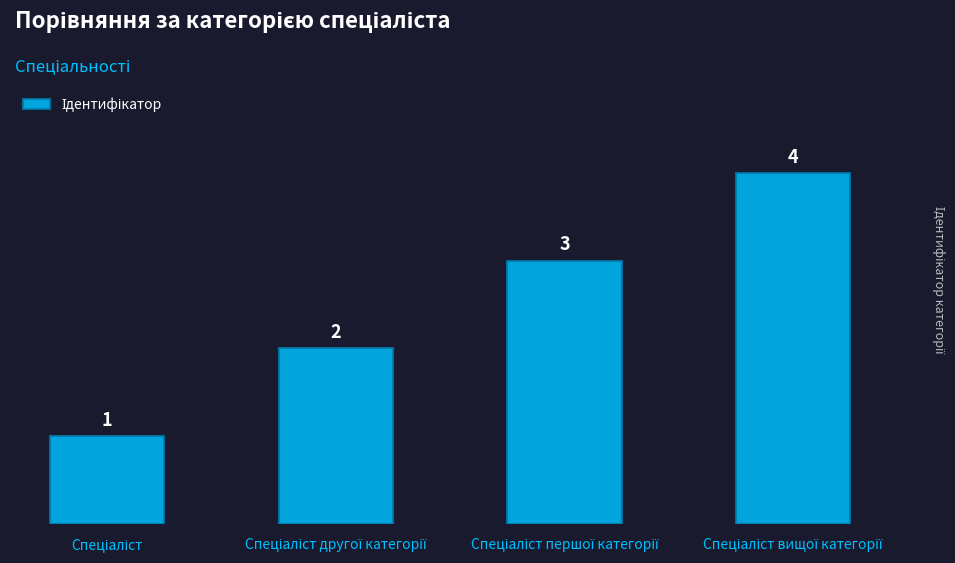

What is the difference between the maximum and minimum values?

3